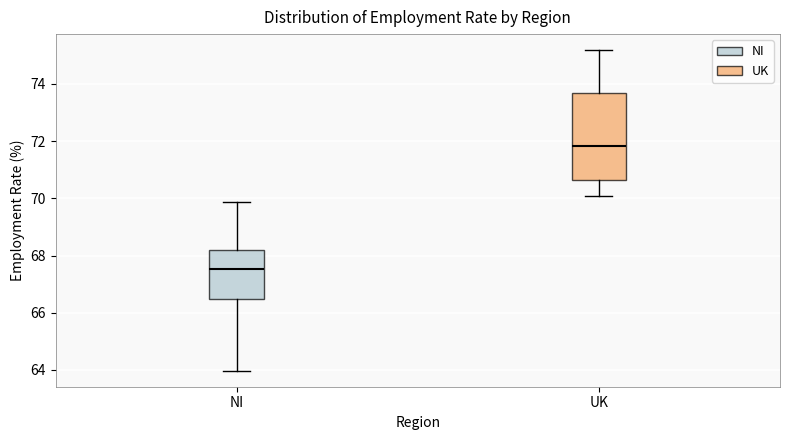

Reading left to right, read every box against the y-axis: the position of its median line, the range the box covers, and the ends of its whiskers. The values are not printed on the chart, so give them approximately, as read against the axis.

NI: median 67.6, box 66.4 to 68.2, whiskers 64.0 to 69.8
UK: median 71.8, box 70.6 to 73.6, whiskers 70.0 to 75.2